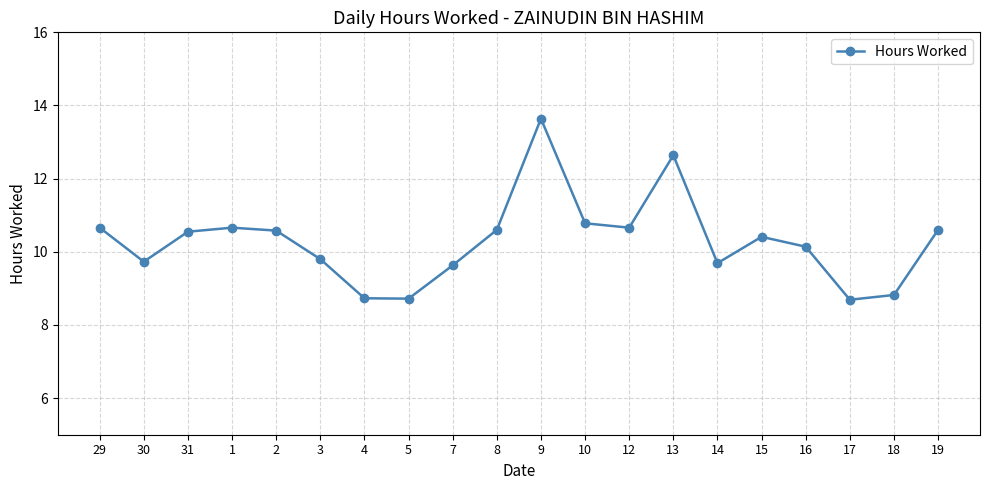

What position from the left is 9?

11